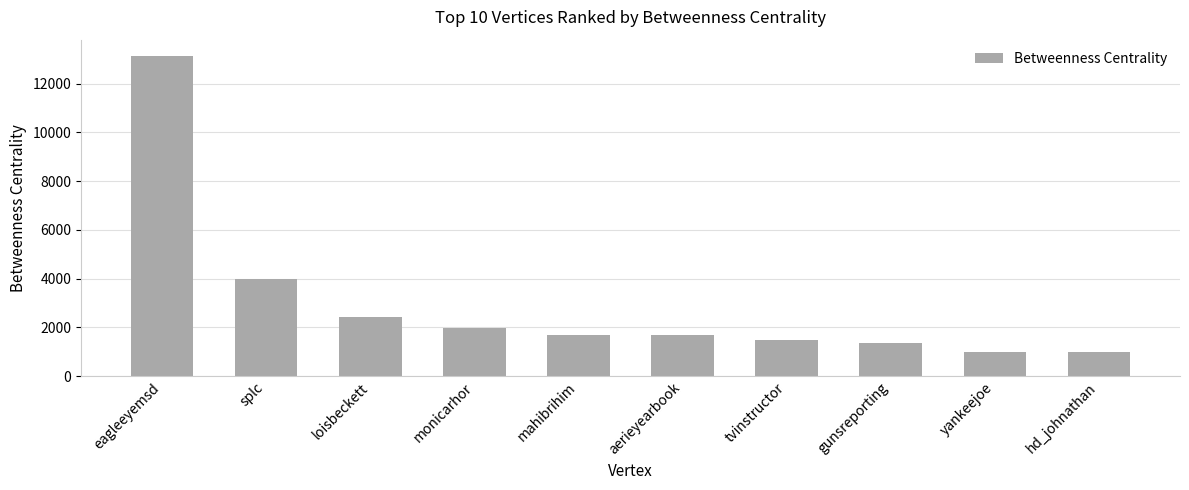

What is the smallest value displayed?

988.0